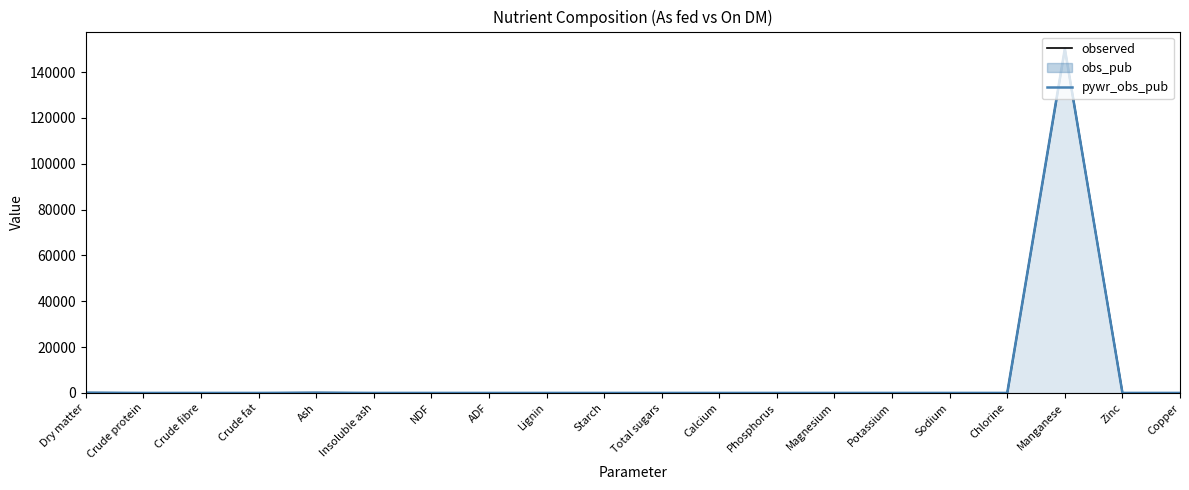

What is the total value across all series at Manganese?

300150.0